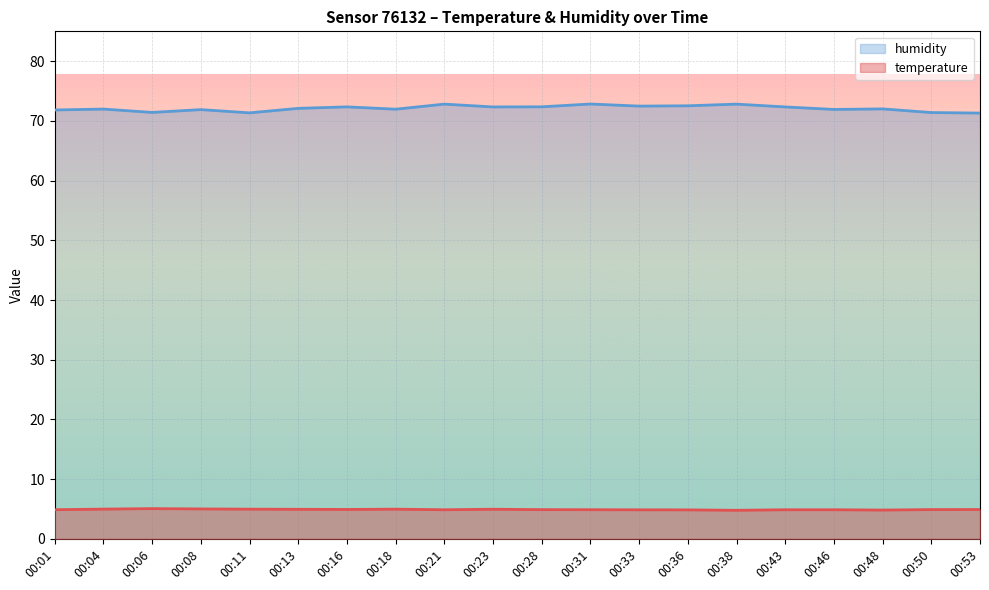

True or false: humidity and temperature cross at least once.

False